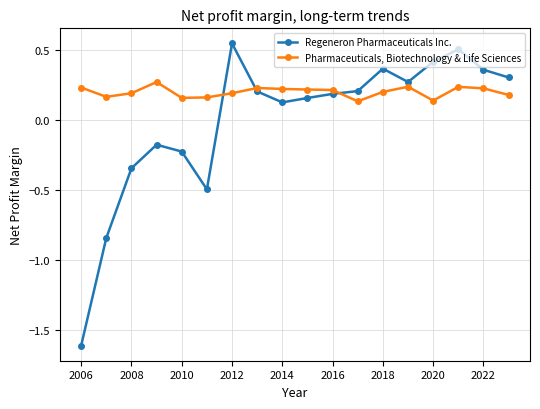

True or false: Regeneron Pharmaceuticals Inc. has more than 2 points higher than both neighbors.

True